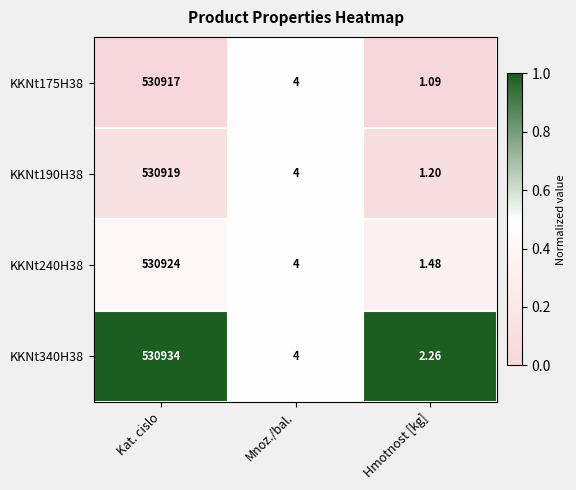

At which category is the sum across all series the highest?

Kat. cislo